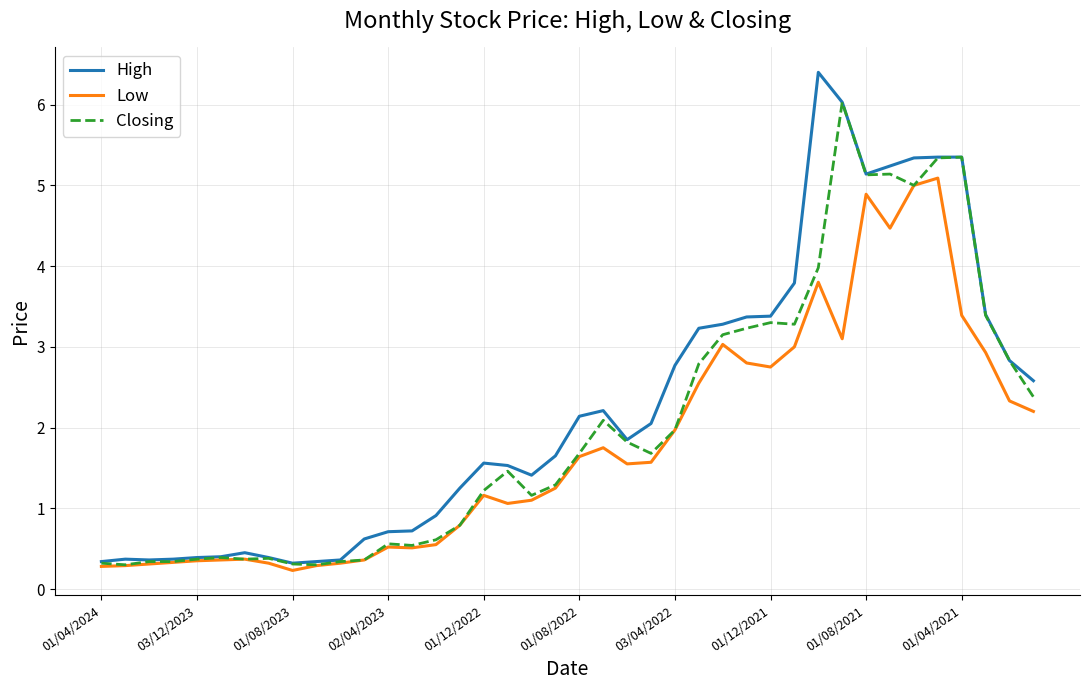

List the series in order of their peak value, lowest first.

Low, Closing, High